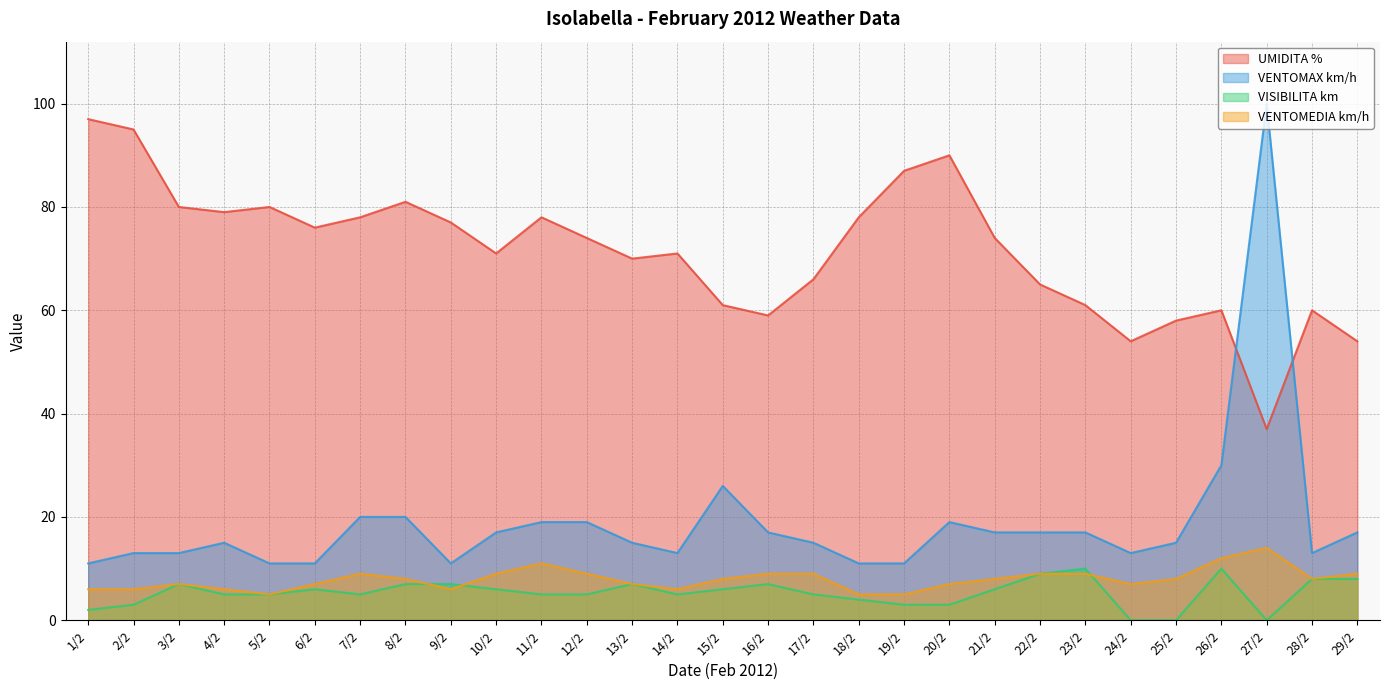

What is the total value across all series at 17/2?

95